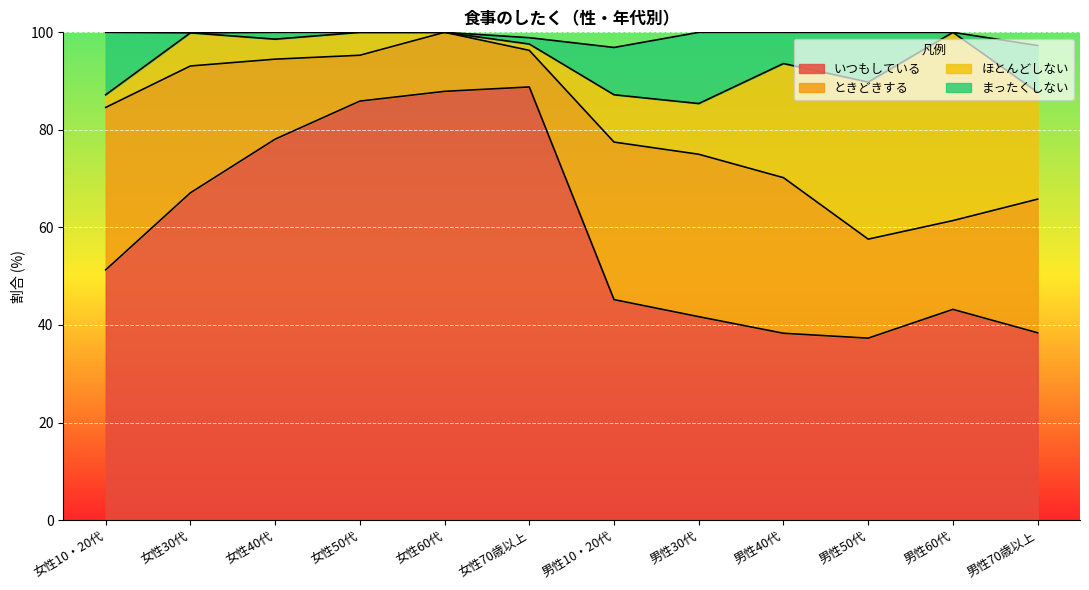

The いつもしている series shows 22.0 at 男性40代. True or false?

False